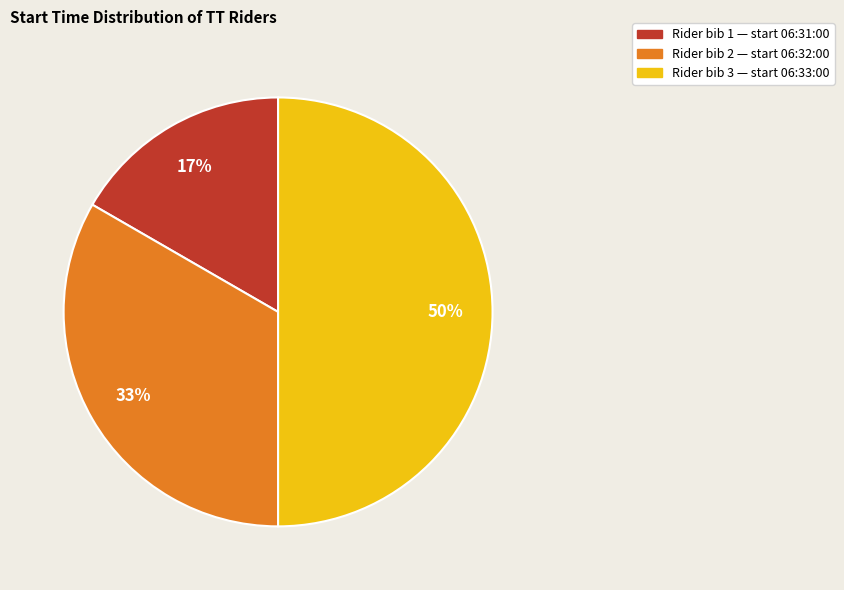

To the nearest percent, what is the average slice percentage?

33%